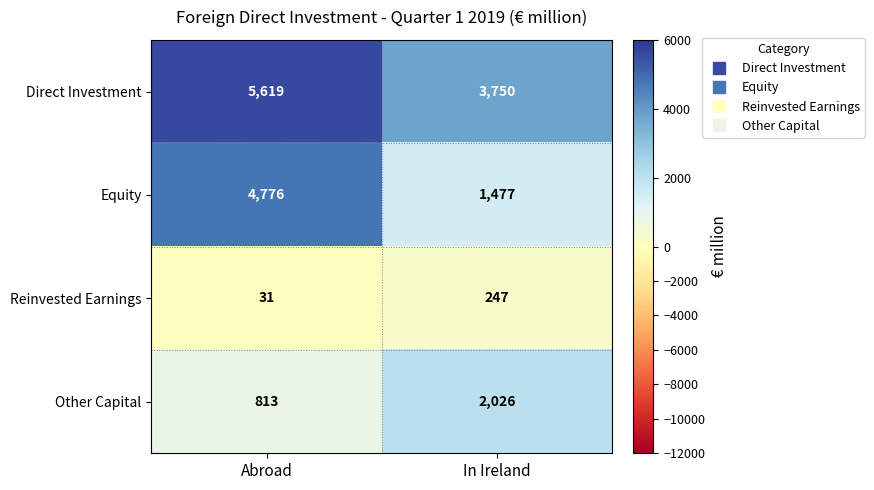

Which category has the highest value across all series?

Abroad